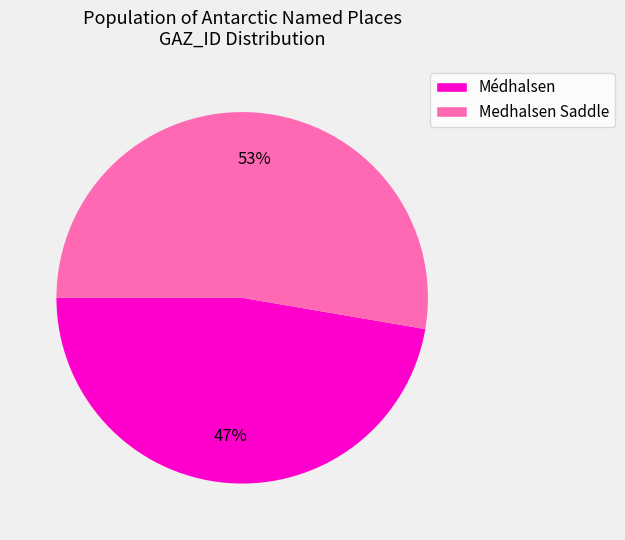

To the nearest percent, what is the combined percentage of Medhalsen Saddle and Médhalsen?

100%